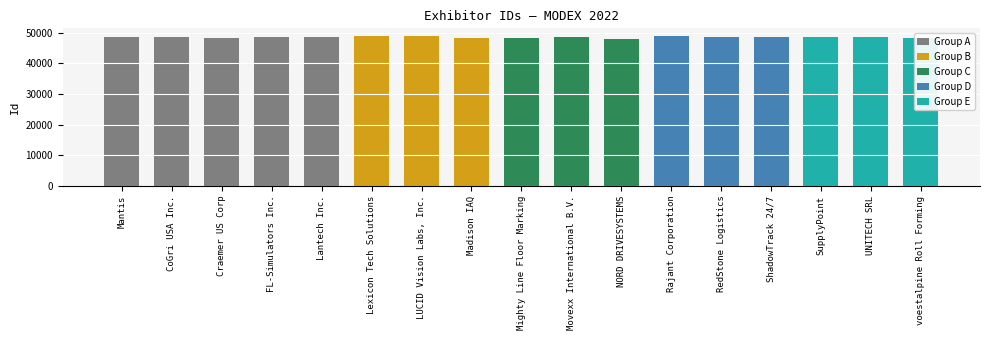

At which label does the data first exceed 48623?

FL-Simulators Inc.